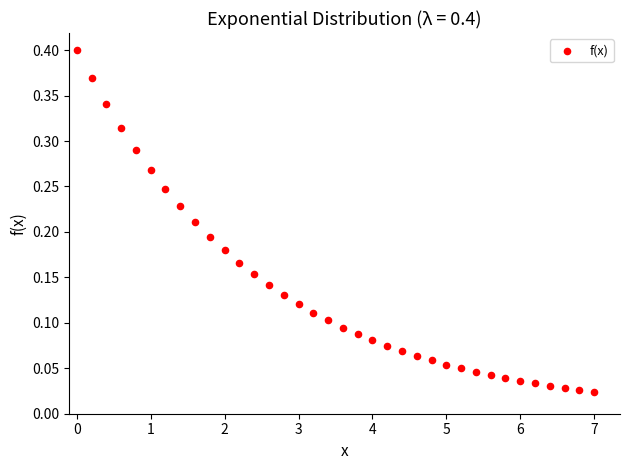

What is the range of X values (max minus min)?

7.0